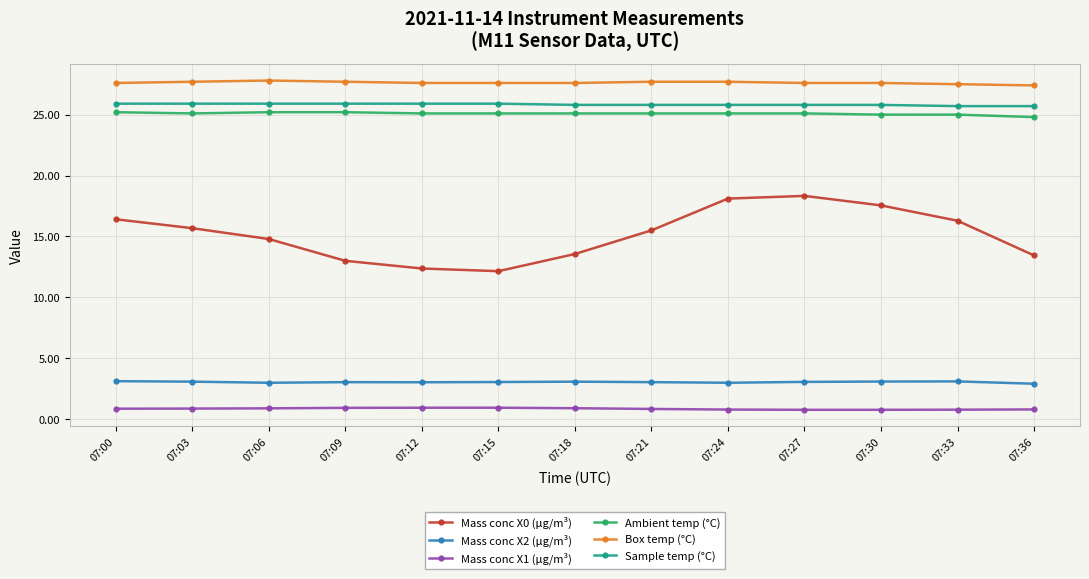

What are all the series names shown in the legend?

Mass conc X0 (μg/m³), Mass conc X2 (μg/m³), Mass conc X1 (μg/m³), Ambient temp (°C), Box temp (°C), Sample temp (°C)